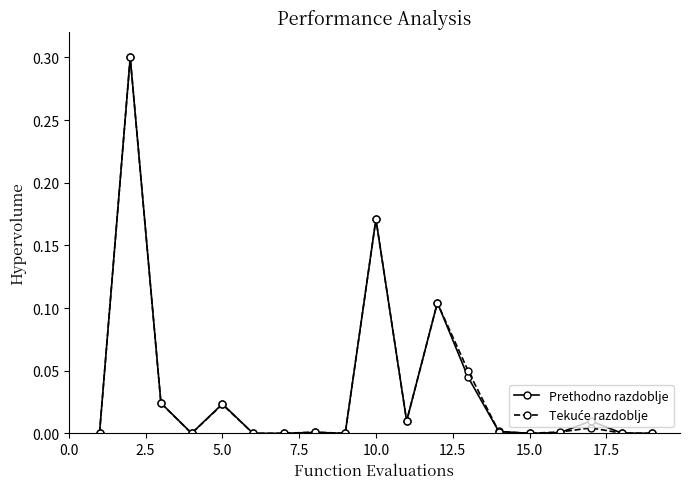

What is the value of the Prethodno razdoblje point at the 2nd from the left?

0.3